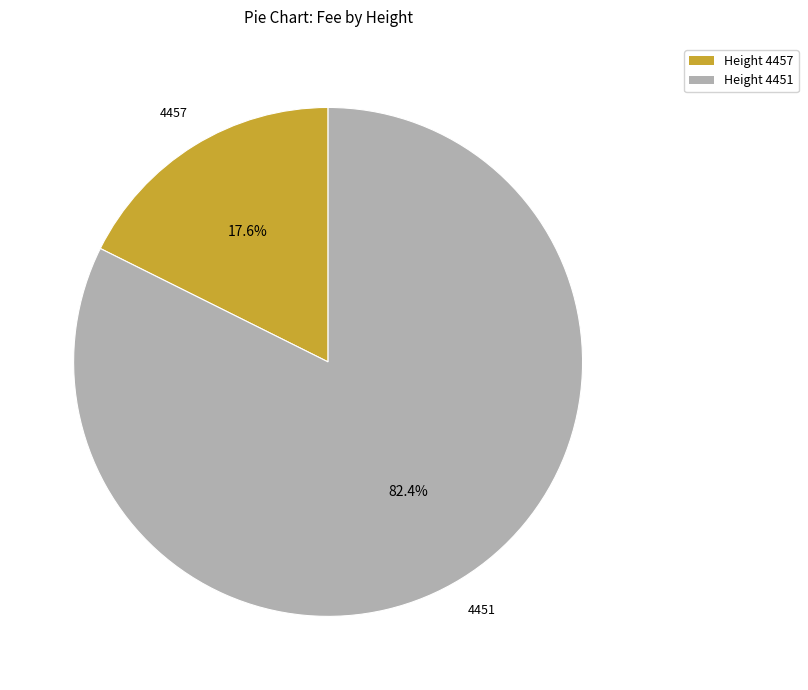

Which category has the smallest portion of the pie?

Height 4457